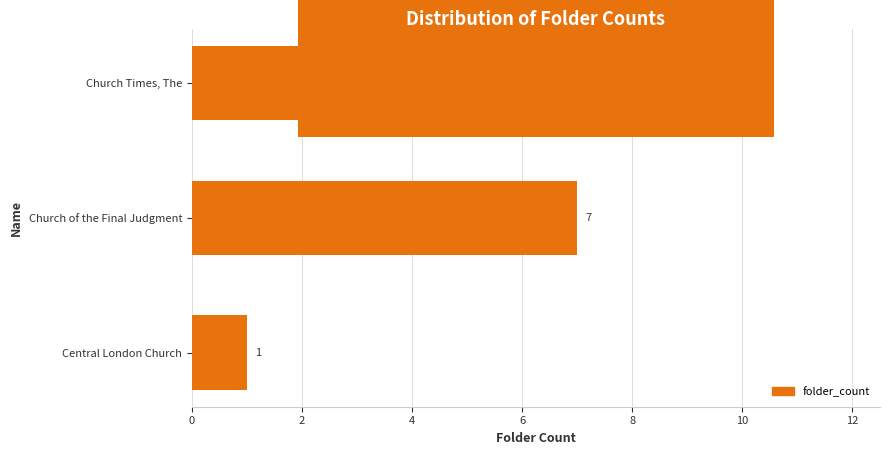

Between Central London Church and Church of the Final Judgment, which is larger?

Church of the Final Judgment